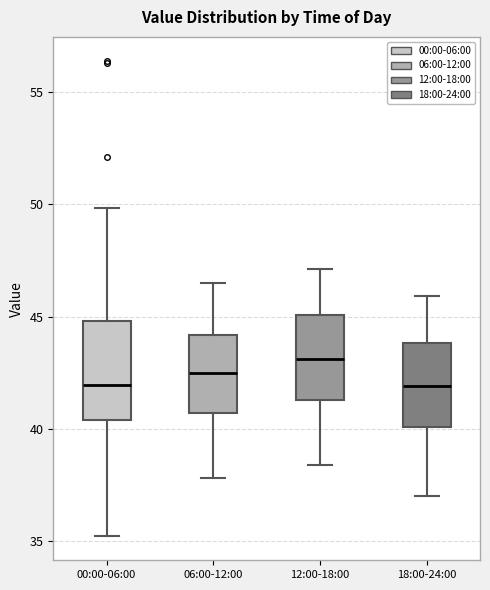

Where does the lower whisker of the box for 06:00-12:00 end on the y-axis? The values are not printed on the chart, so give them approximately, as read against the axis.

38.0